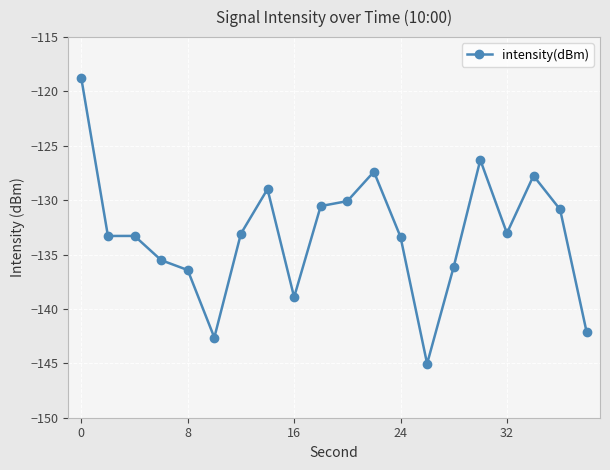

What is the minimum value shown in the chart?

-145.0